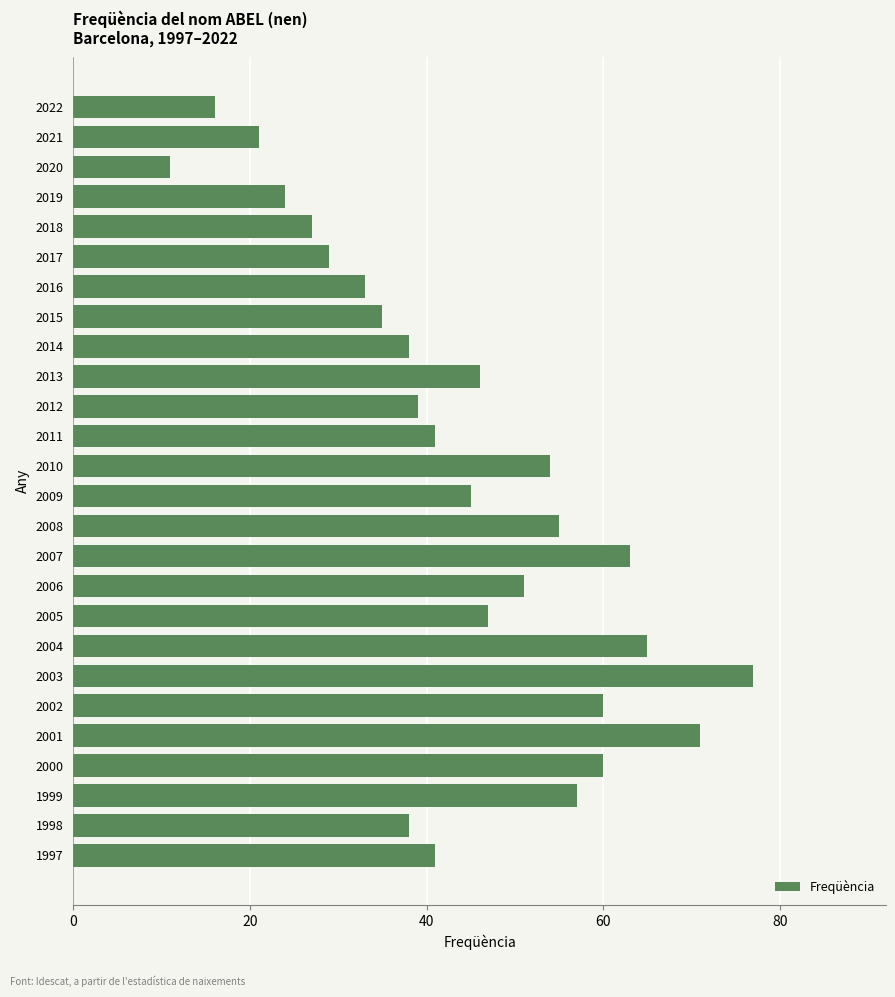

What value does the data have at 1997?

41